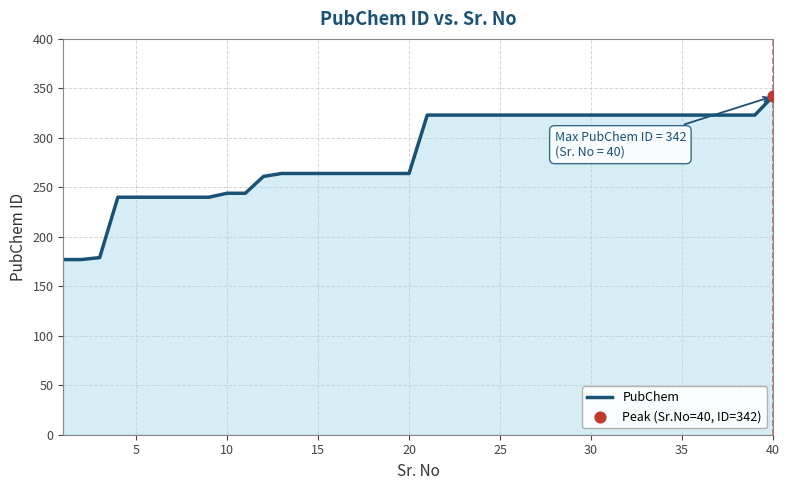

What is the difference between the maximum and minimum values?

165